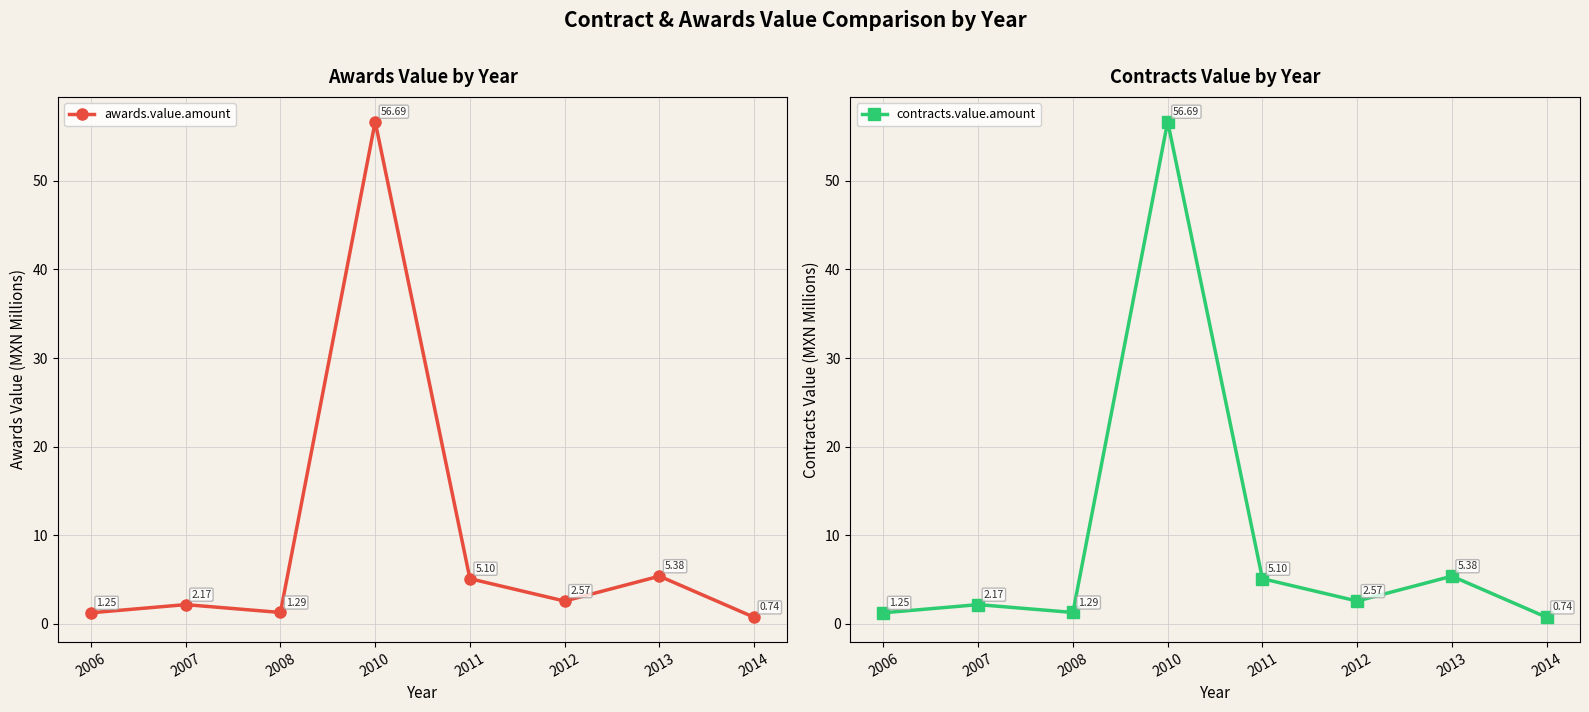

What is the maximum value for contracts.value.amount?

56.7